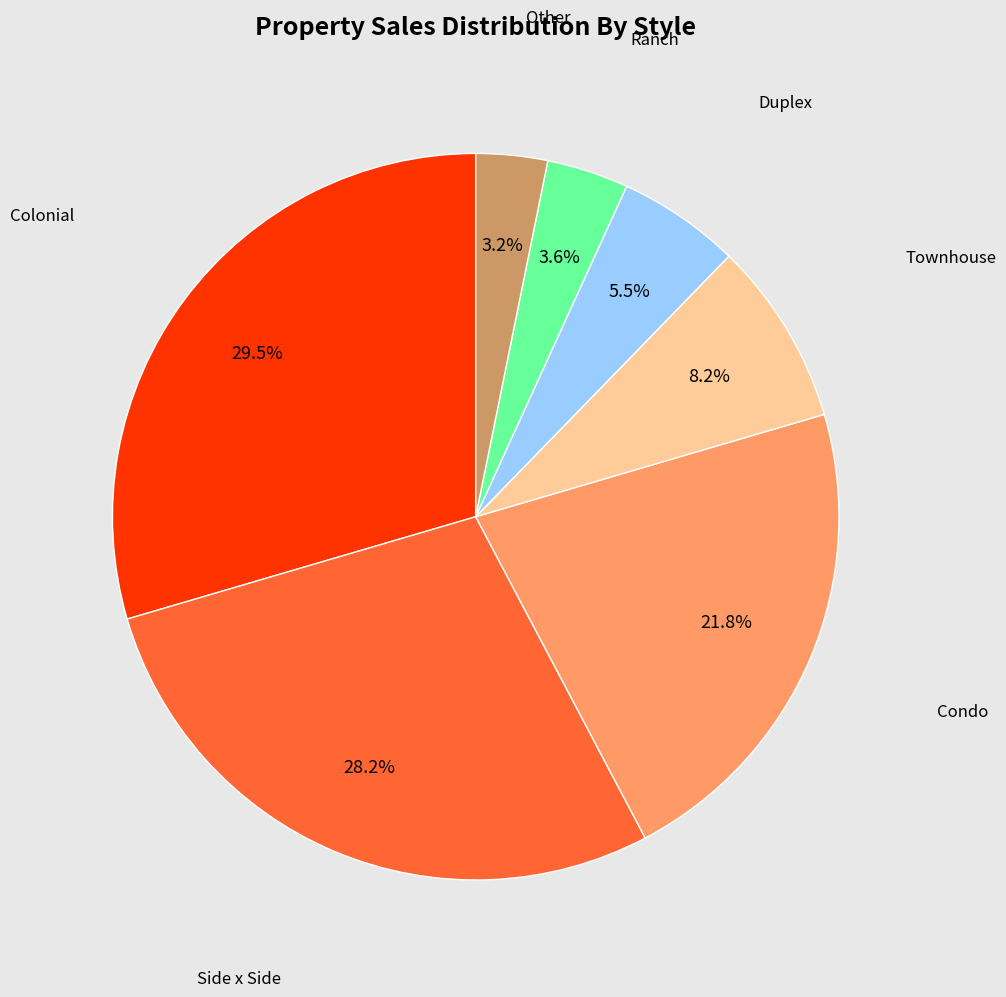

Does any single category account for the majority?

No